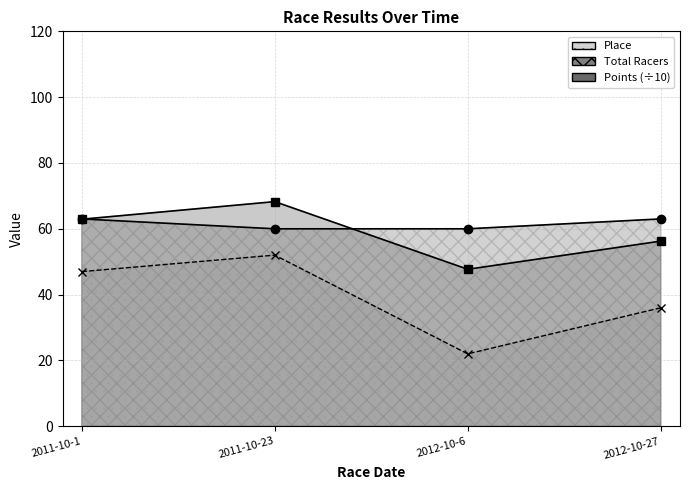

Rank the series by their maximum value, from highest to lowest.

Points, Total Racers, Place